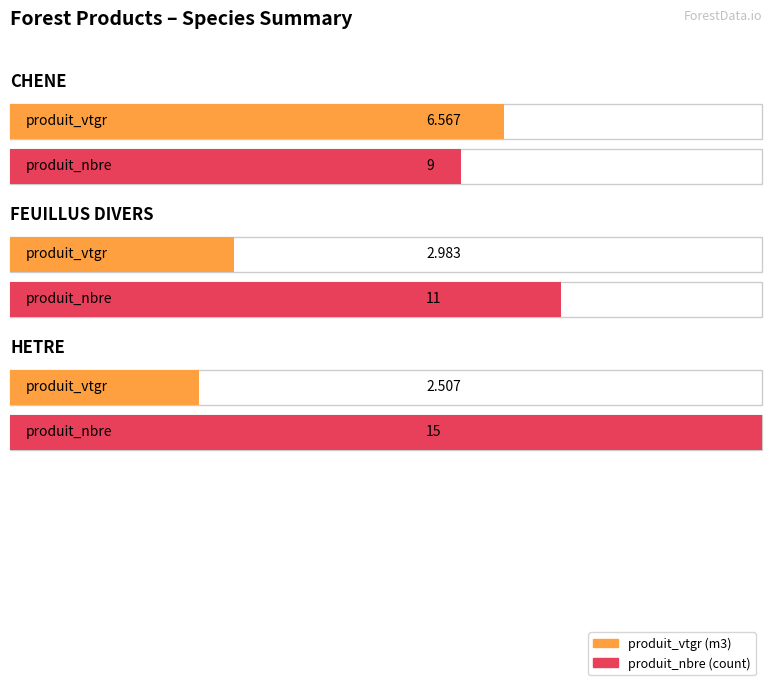

Rank the series at HETRE from highest to lowest value.

produit_nbre, produit_vtgr